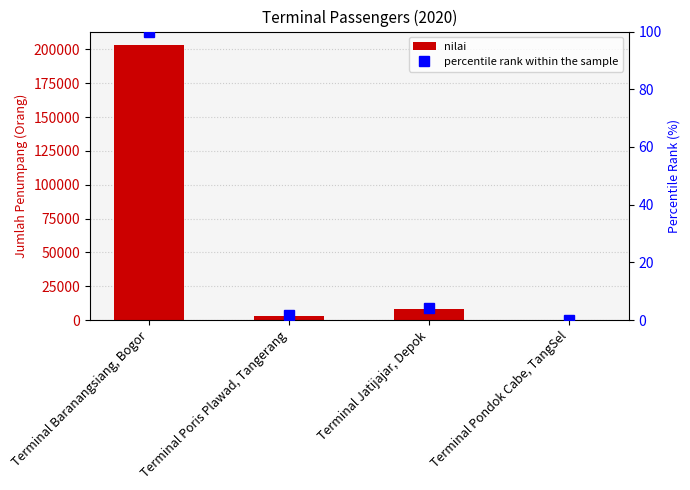

At which label is nilai closest to 101527?

Terminal Jatijajar, Depok